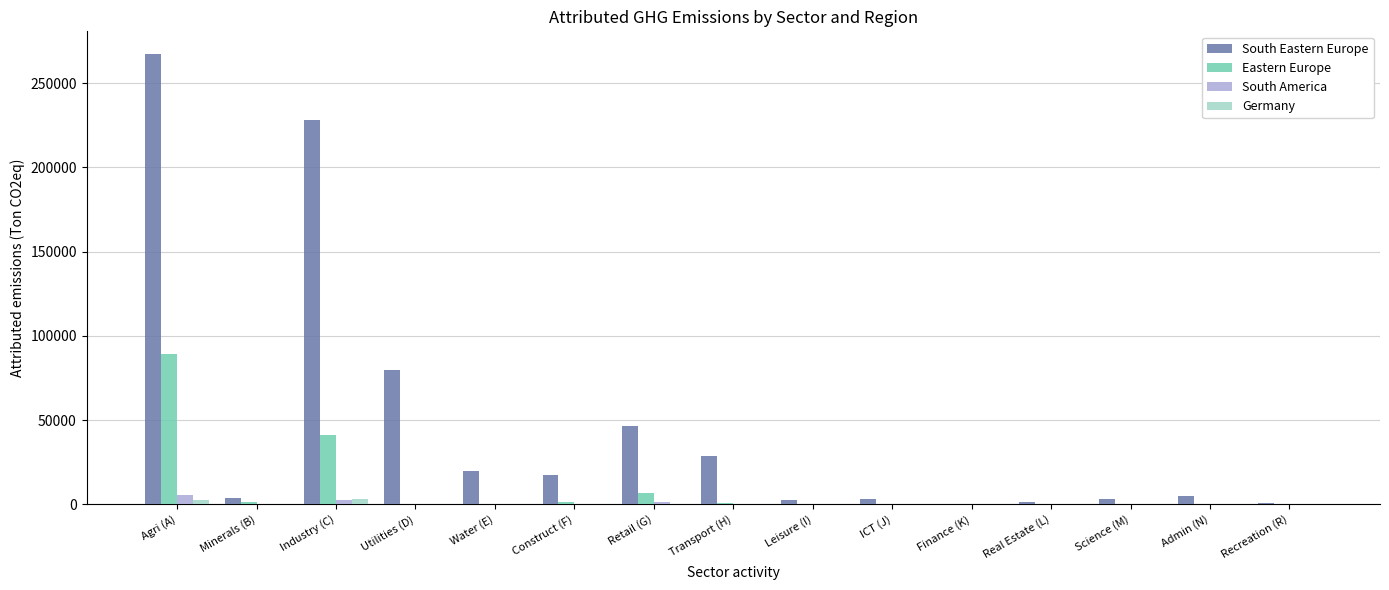

At which category does the chart reach its peak across all series?

Agri (A)